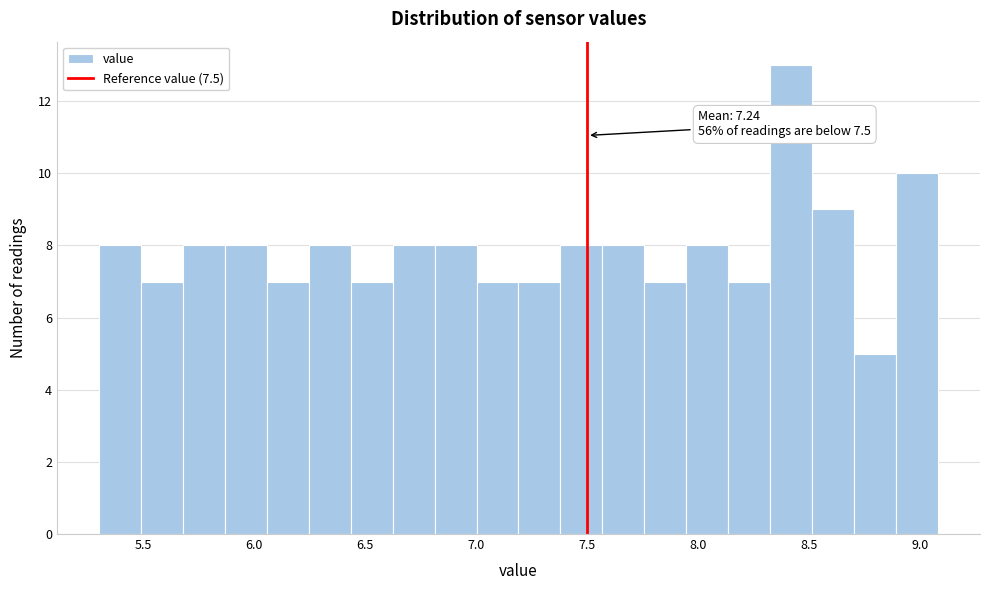

Around what value on the x-axis is the tallest bar? Give the approximate position of its centre, as read against the axis.

8.40